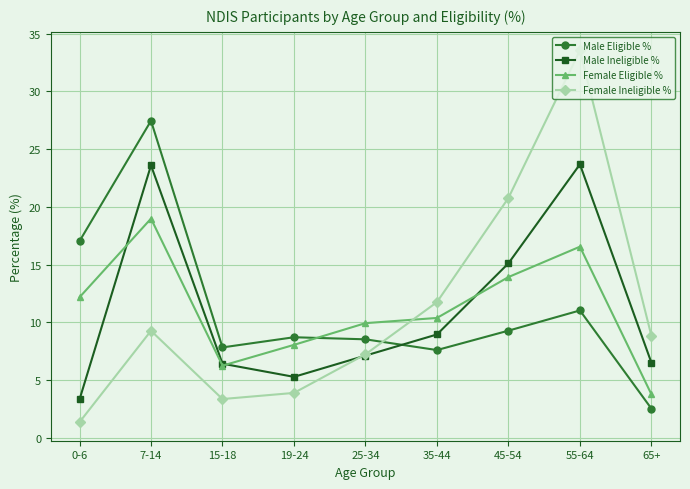

Is the value of Female Ineligible % at 45-54 greater than the value of Male Ineligible % at 65+?

Yes